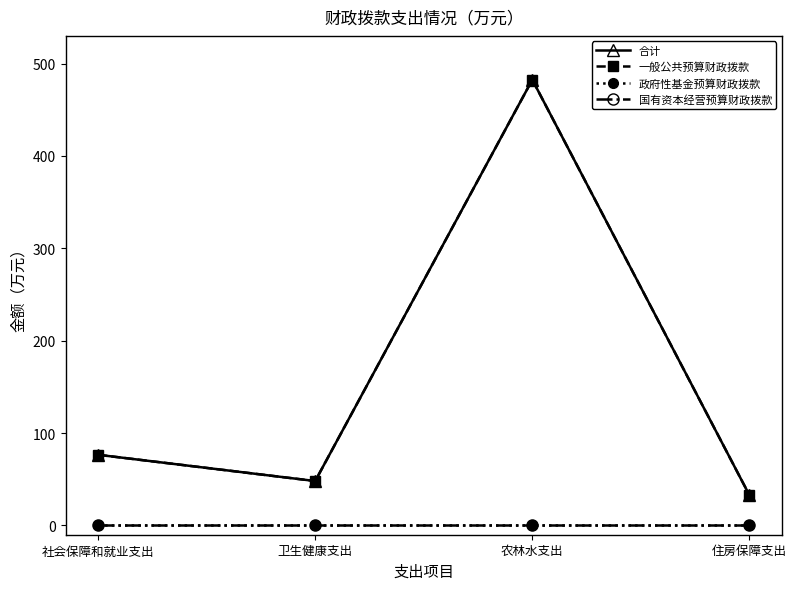

Does the chart have visible grid lines?

No